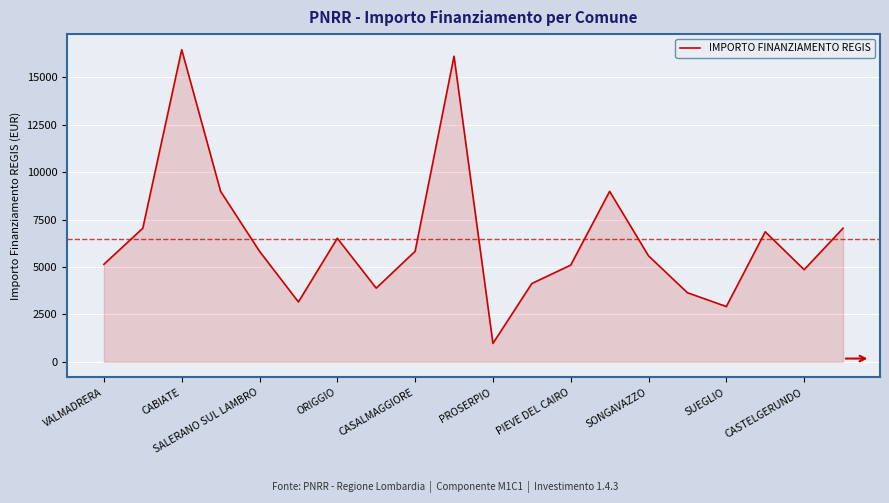

What is the difference between the maximum and minimum values?

15492